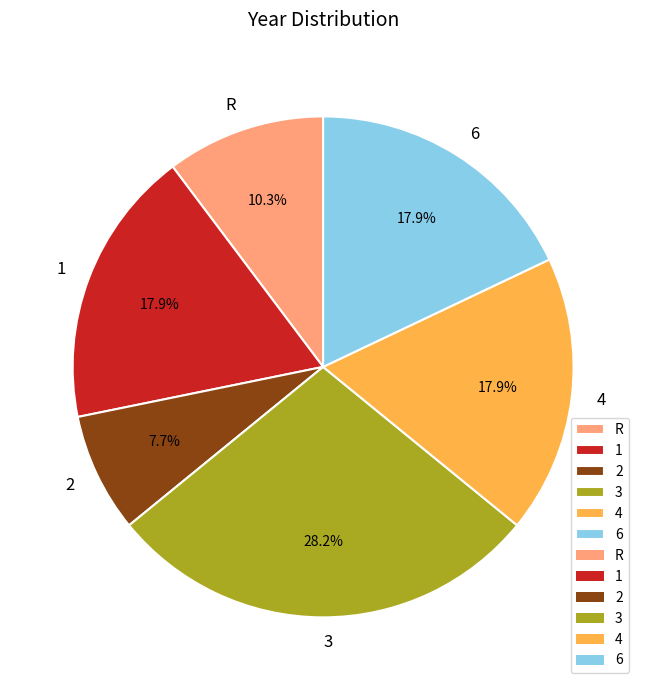

Does 1 represent more than half of the total?

No